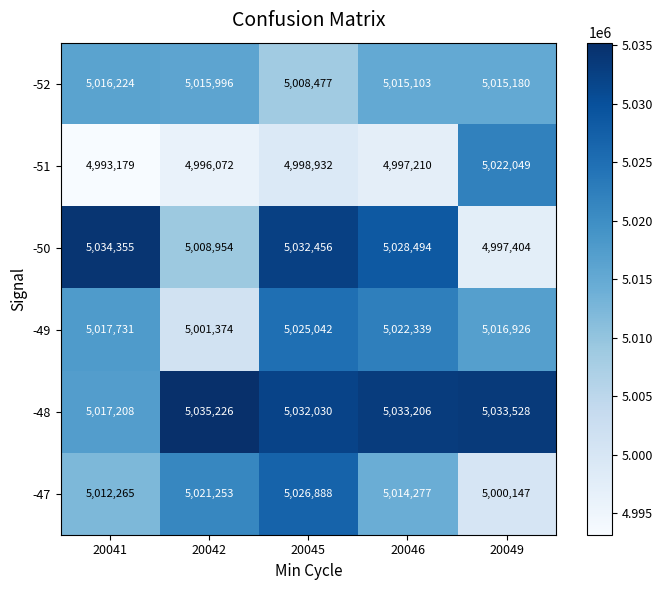

Reading left to right, what are all the values shown in this chart?

-52: 5016224	5015996	5008477	5015103	5015180
-51: 4993179	4996072	4998932	4997210	5022049
-50: 5034355	5008954	5032456	5028494	4997404
-49: 5017731	5001374	5025042	5022339	5016926
-48: 5017208	5035226	5032030	5033206	5033528
-47: 5012265	5021253	5026888	5014277	5000147